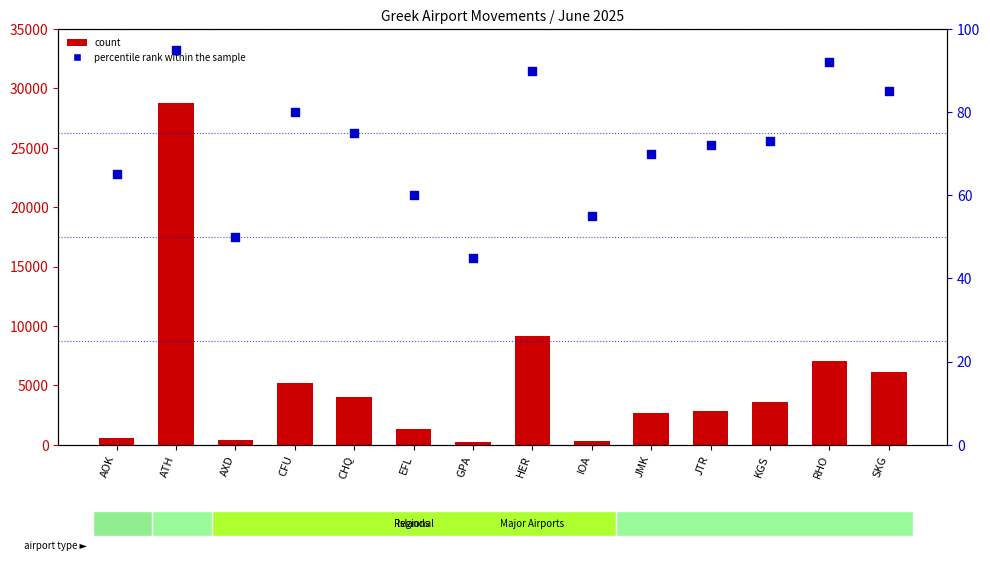

Which series has the largest total across all categories?

count